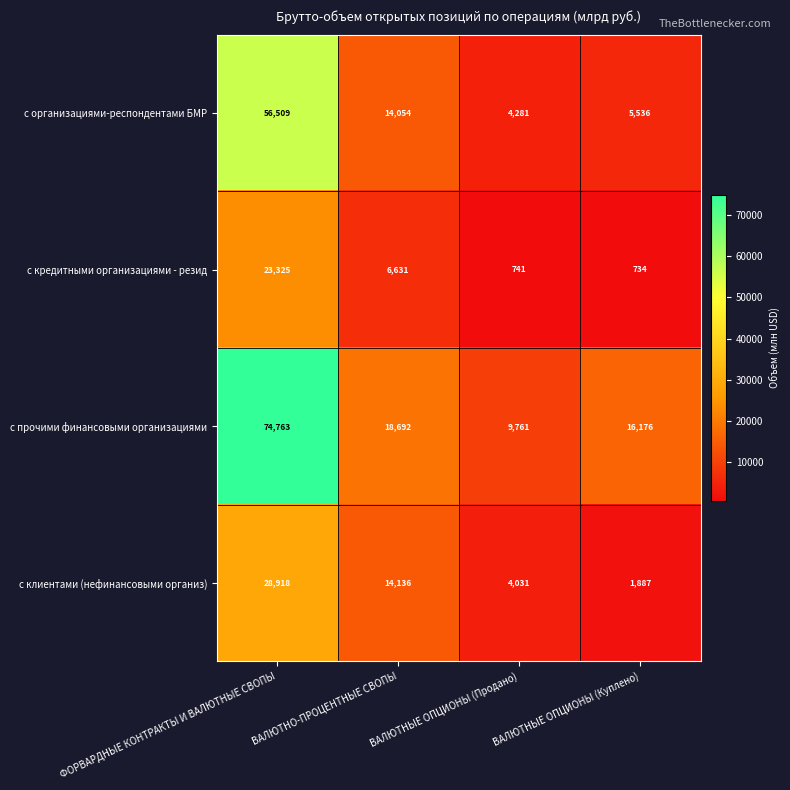

How many data points does each series have?

4